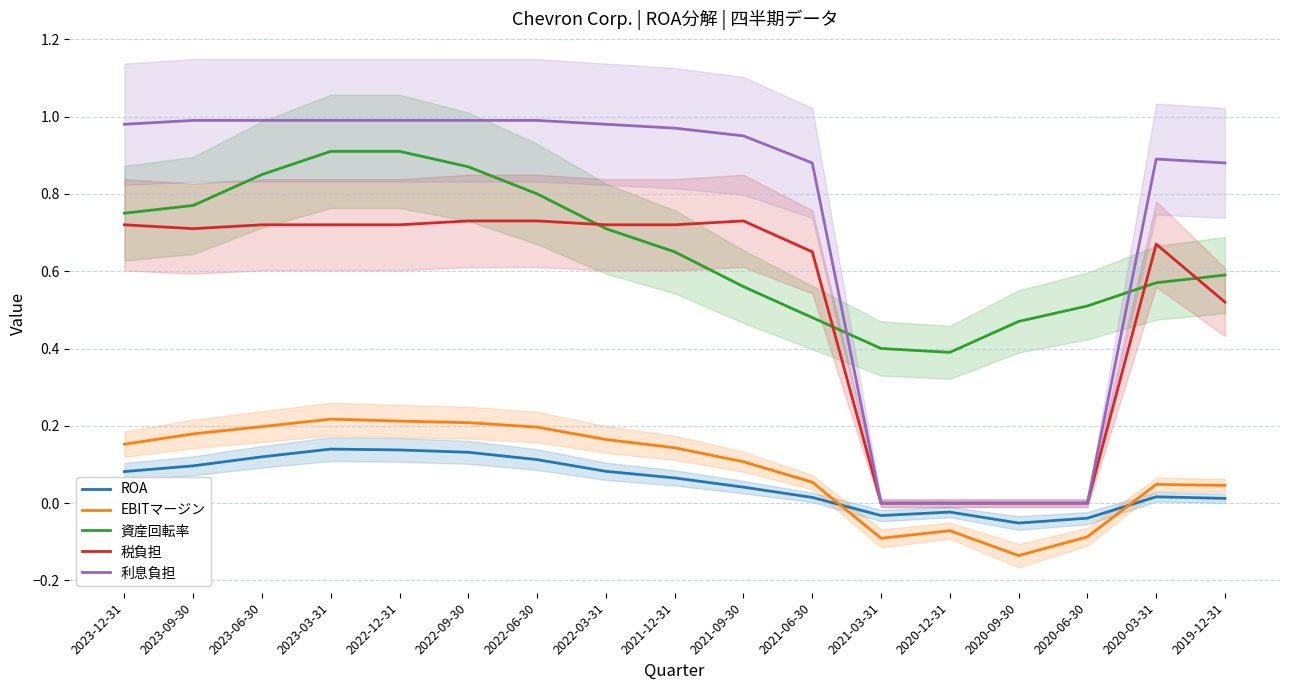

Reading left to right, list all the values displayed in this chart.

ROA: 2023-12-31=0.1	2023-09-30=0.1	2023-06-30=0.1	2023-03-31=0.1	2022-12-31=0.1	2022-09-30=0.1	2022-06-30=0.1	2022-03-31=0.1	2021-12-31=0.1	2021-09-30=0.0	2021-06-30=0.0	2021-03-31=-0.0	2020-12-31=-0.0	2020-09-30=-0.1	2020-06-30=-0.0	2020-03-31=0.0	2019-12-31=0.0
EBITマージン: 2023-12-31=0.2	2023-09-30=0.2	2023-06-30=0.2	2023-03-31=0.2	2022-12-31=0.2	2022-09-30=0.2	2022-06-30=0.2	2022-03-31=0.2	2021-12-31=0.1	2021-09-30=0.1	2021-06-30=0.1	2021-03-31=-0.1	2020-12-31=-0.1	2020-09-30=-0.1	2020-06-30=-0.1	2020-03-31=0.0	2019-12-31=0.0
資産回転率: 2023-12-31=0.8	2023-09-30=0.8	2023-06-30=0.8	2023-03-31=0.9	2022-12-31=0.9	2022-09-30=0.9	2022-06-30=0.8	2022-03-31=0.7	2021-12-31=0.7	2021-09-30=0.6	2021-06-30=0.5	2021-03-31=0.4	2020-12-31=0.4	2020-09-30=0.5	2020-06-30=0.5	2020-03-31=0.6	2019-12-31=0.6
税負担: 2023-12-31=0.7	2023-09-30=0.7	2023-06-30=0.7	2023-03-31=0.7	2022-12-31=0.7	2022-09-30=0.7	2022-06-30=0.7	2022-03-31=0.7	2021-12-31=0.7	2021-09-30=0.7	2021-06-30=0.7	2021-03-31=0.0	2020-12-31=0.0	2020-09-30=0.0	2020-06-30=0.0	2020-03-31=0.7	2019-12-31=0.5
利息負担: 2023-12-31=1.0	2023-09-30=1.0	2023-06-30=1.0	2023-03-31=1.0	2022-12-31=1.0	2022-09-30=1.0	2022-06-30=1.0	2022-03-31=1.0	2021-12-31=1.0	2021-09-30=0.9	2021-06-30=0.9	2021-03-31=0.0	2020-12-31=0.0	2020-09-30=0.0	2020-06-30=0.0	2020-03-31=0.9	2019-12-31=0.9